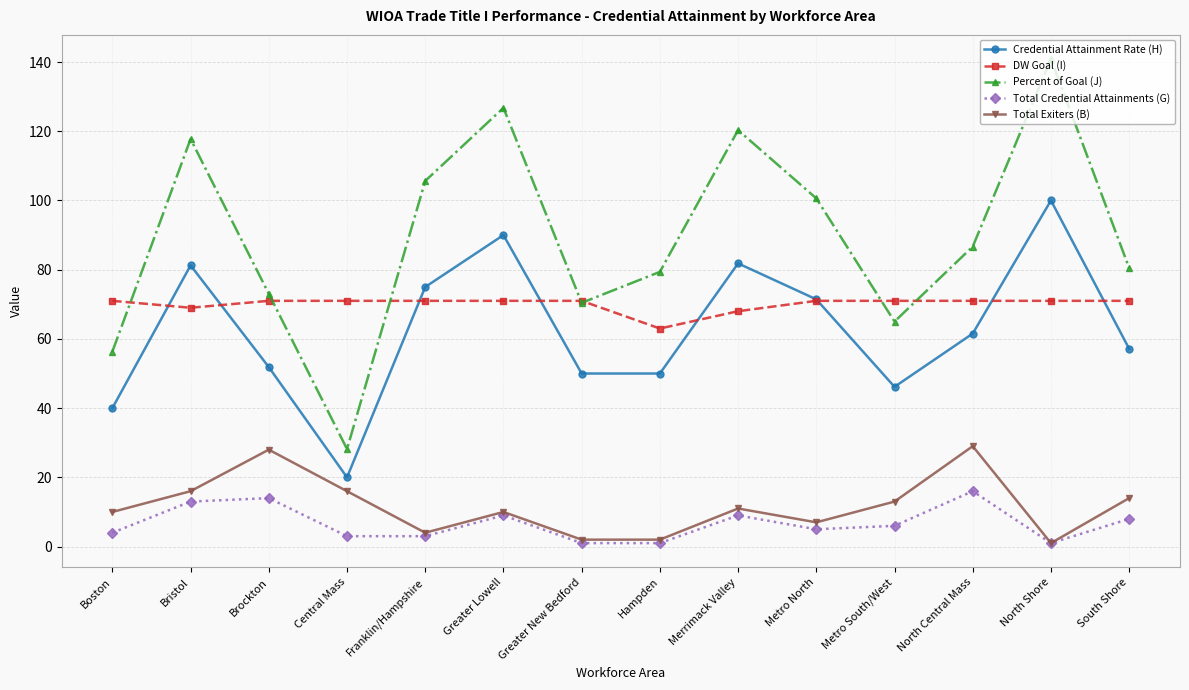

How many lines are shown in the chart?

5